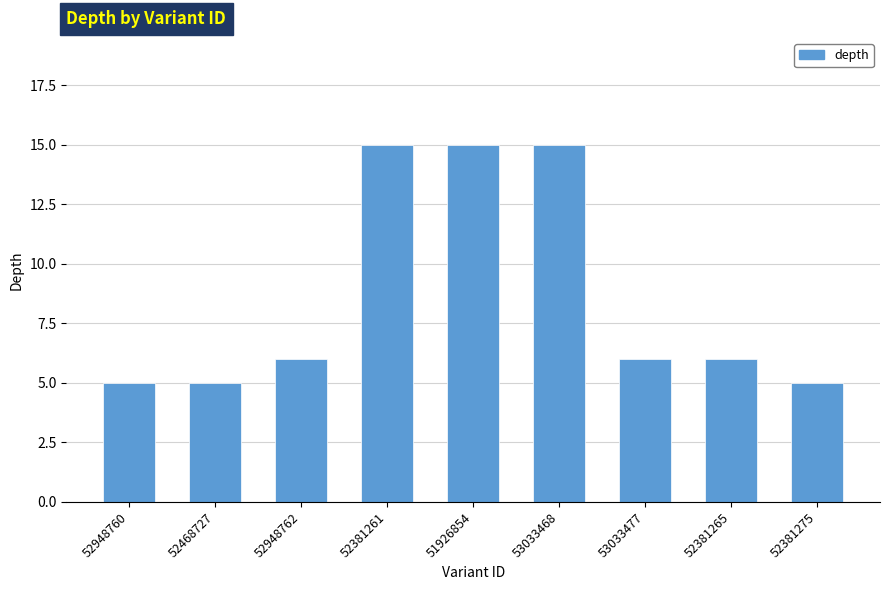

Reading right to left, extract all data points from this chart.

5	6	6	15	15	15	6	5	5